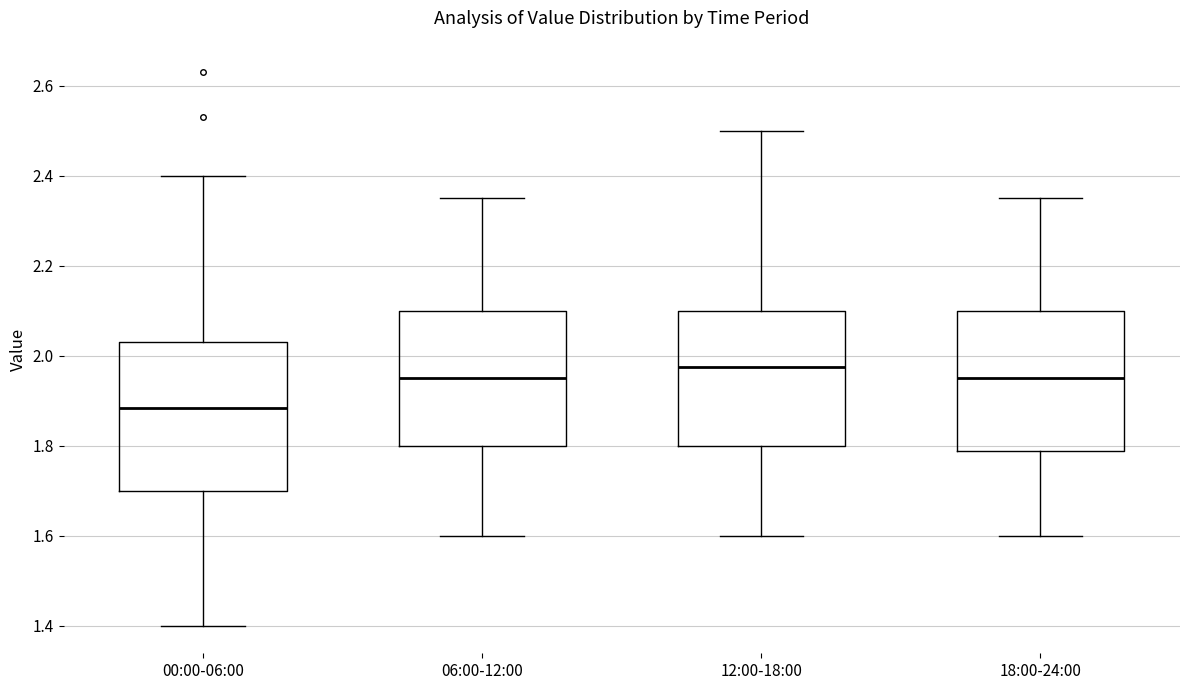

Reading left to right, transcribe this box plot: for each box, give where its median line is, the range the box spans, and where its two whiskers end, as read against the y-axis. The values are not printed on the chart, so give them approximately, as read against the axis.

00:00-06:00: median 1.88, box 1.70 to 2.04, whiskers 1.40 to 2.40
06:00-12:00: median 1.96, box 1.80 to 2.10, whiskers 1.60 to 2.36
12:00-18:00: median 1.98, box 1.80 to 2.10, whiskers 1.60 to 2.50
18:00-24:00: median 1.96, box 1.78 to 2.10, whiskers 1.60 to 2.36